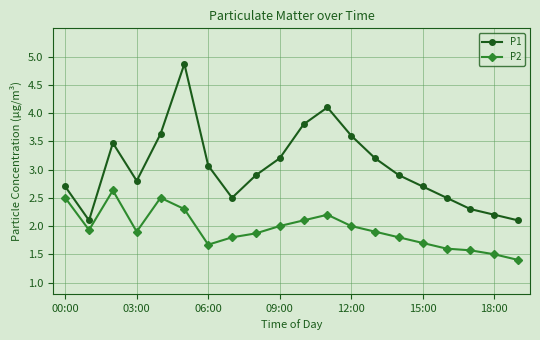

In P2, how many points are lower than both neighbors (excluding endpoints)?

3